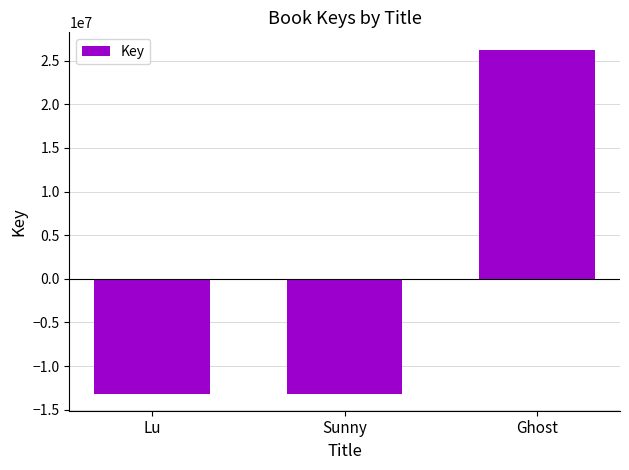

What is the value of the 3rd bar from the left?

26276293.3